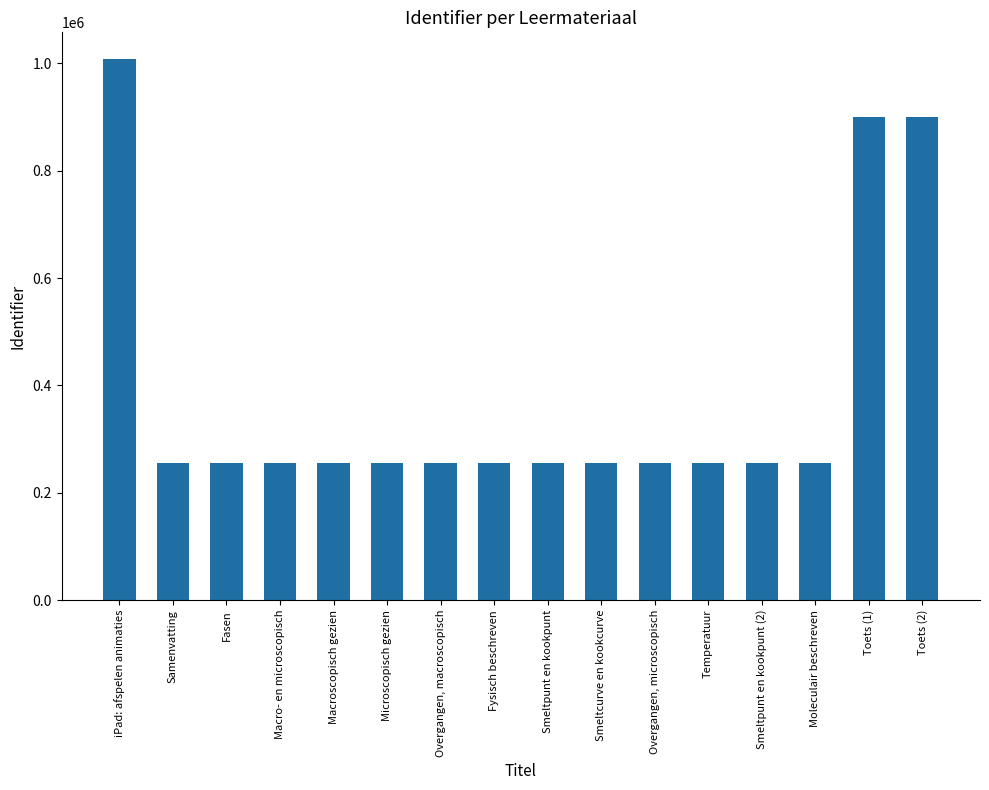

What is the label of the 15th bar from the right?

Samenvatting